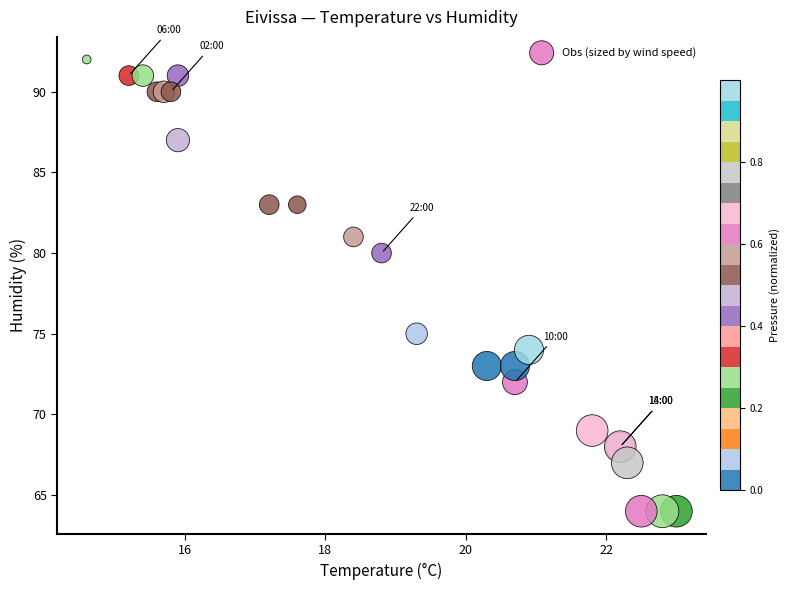

What Y value in the scatter plot is closest to 78?

80